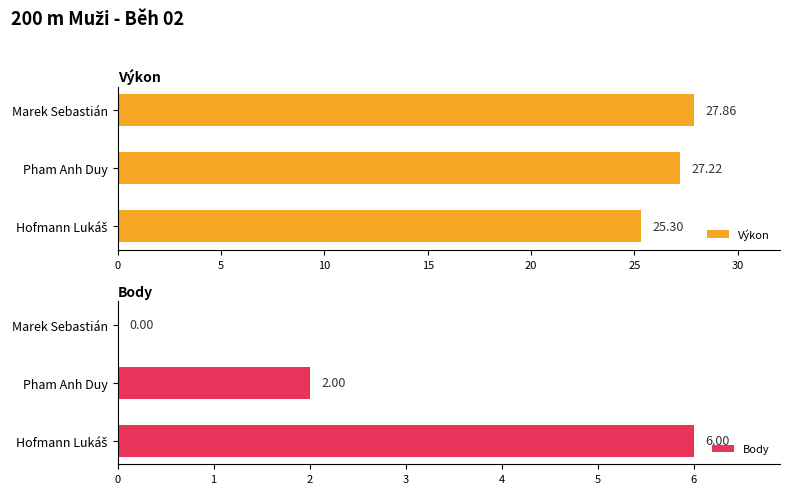

Rank the series by their average value, from lowest to highest.

Body, Výkon